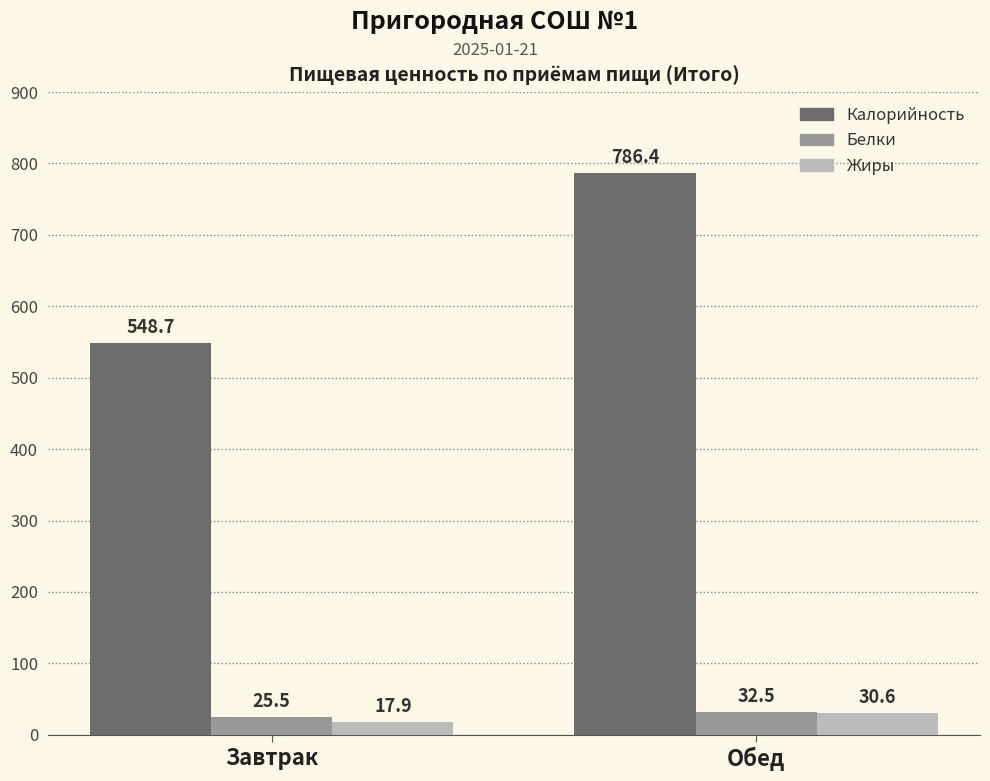

Where is Калорийность nearest to the value 667?

Завтрак